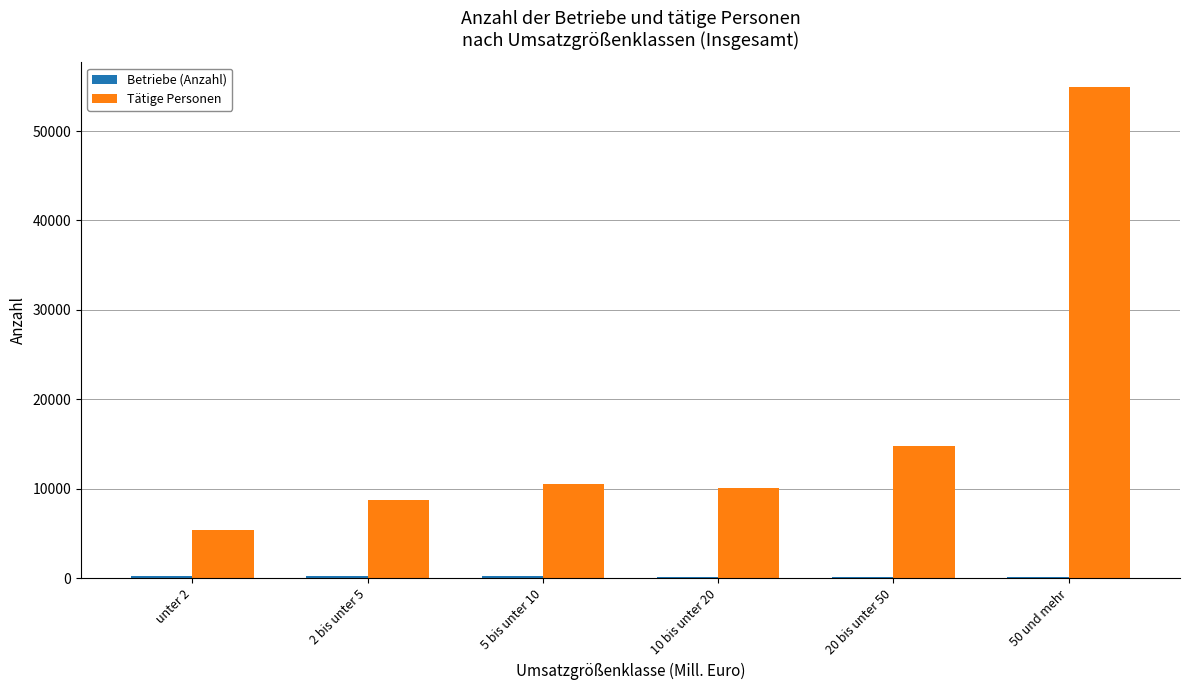

Are the bars grouped side by side (vs. stacked)?

Yes